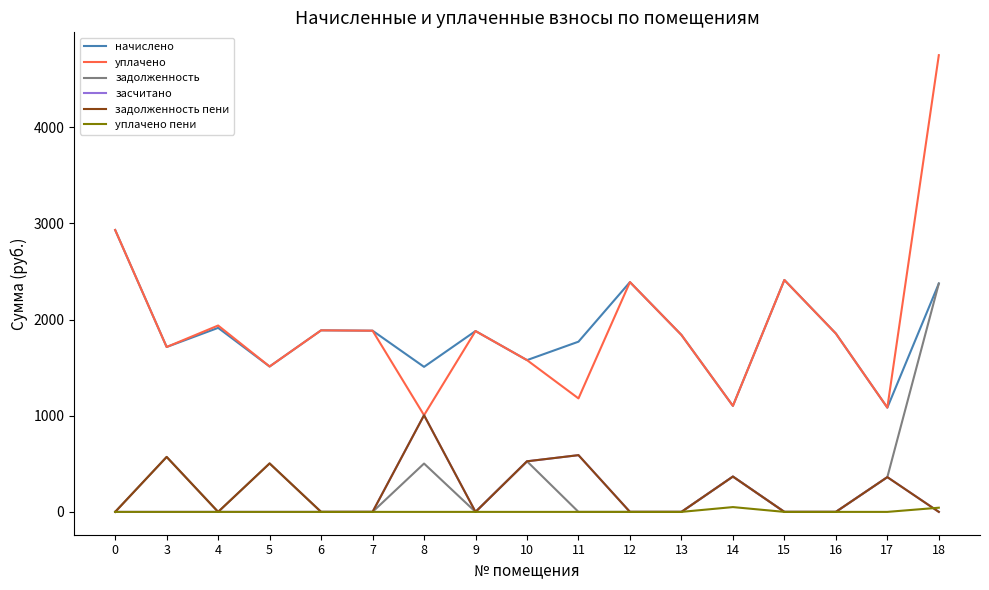

How many lines are shown in the chart?

6